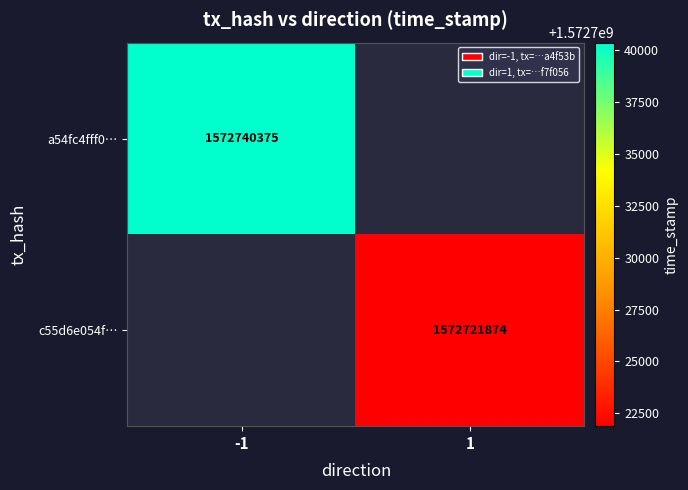

The c55d6e054f… series shows 2731828246 at 1. True or false?

False